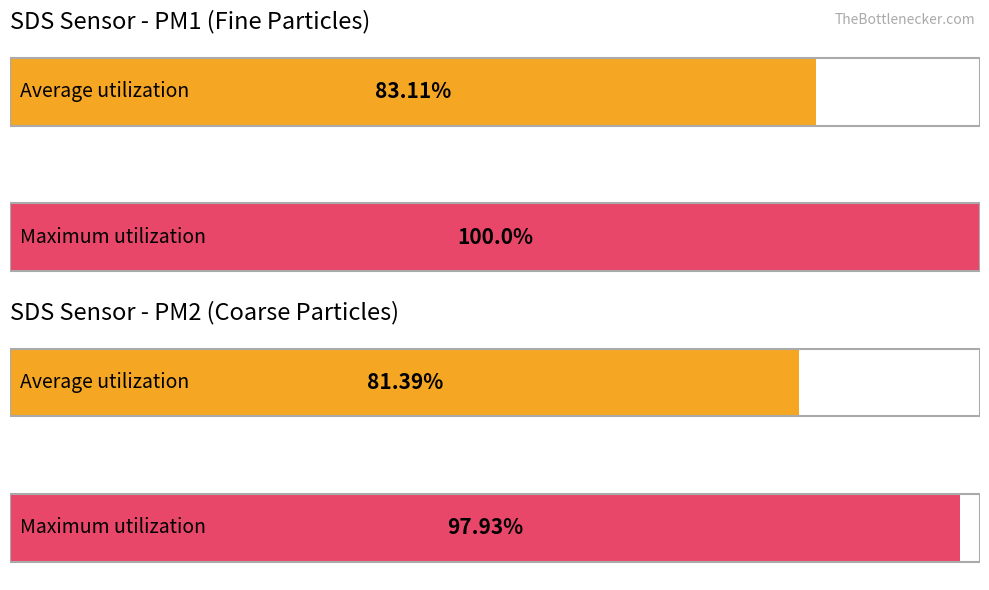

Rank the series by their average value, from lowest to highest.

SDS_P2, SDS_P1